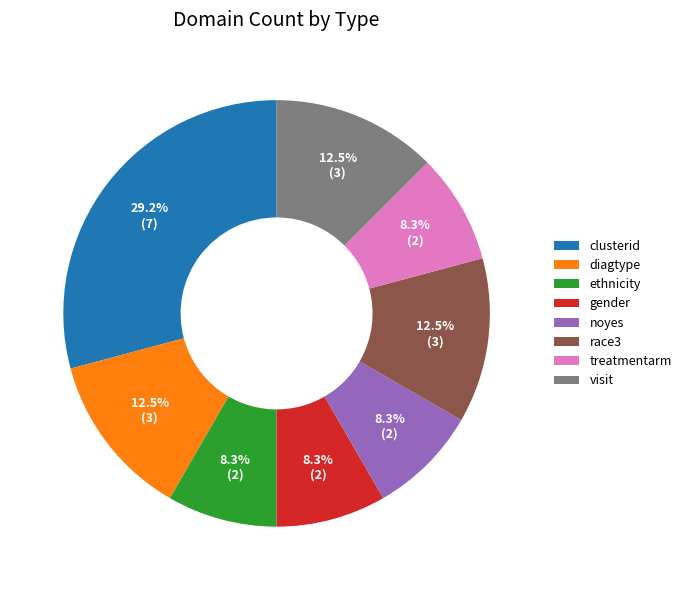

How many segments does this pie chart have?

8